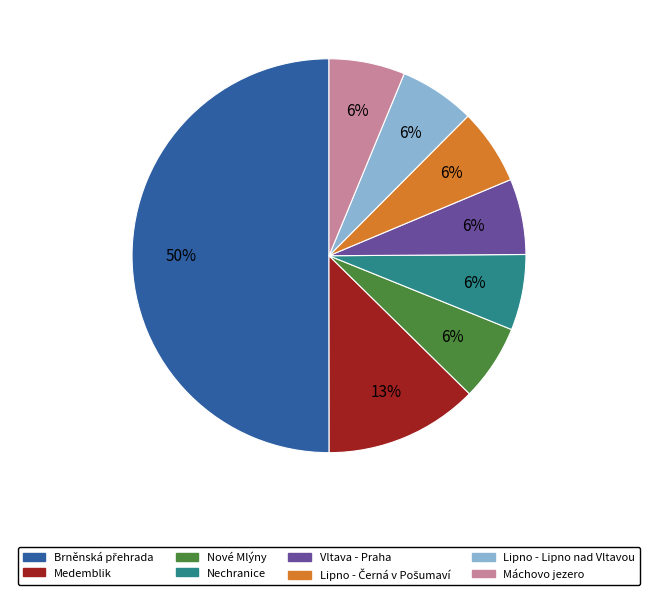

To the nearest percent, what is the average slice percentage?

12%